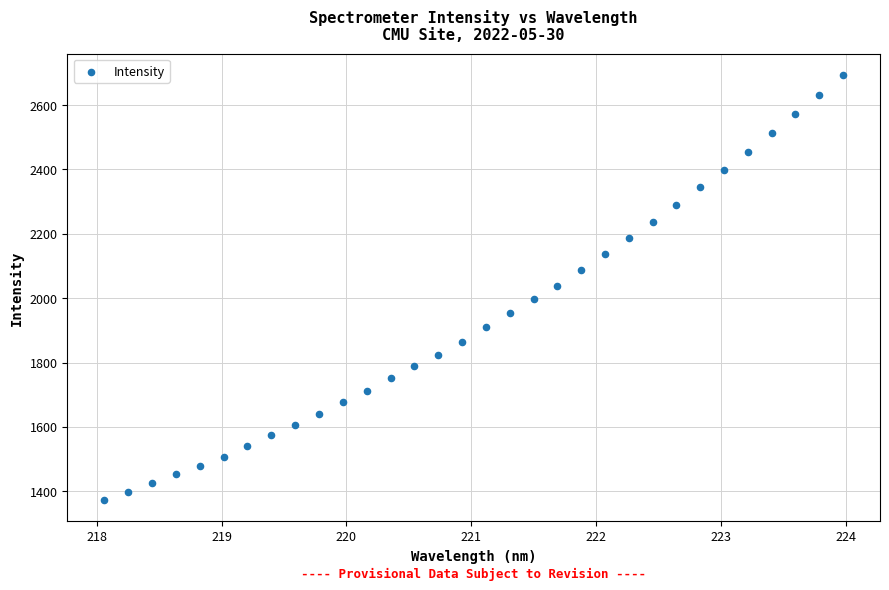

What is the range of X values (max minus min)?

5.9